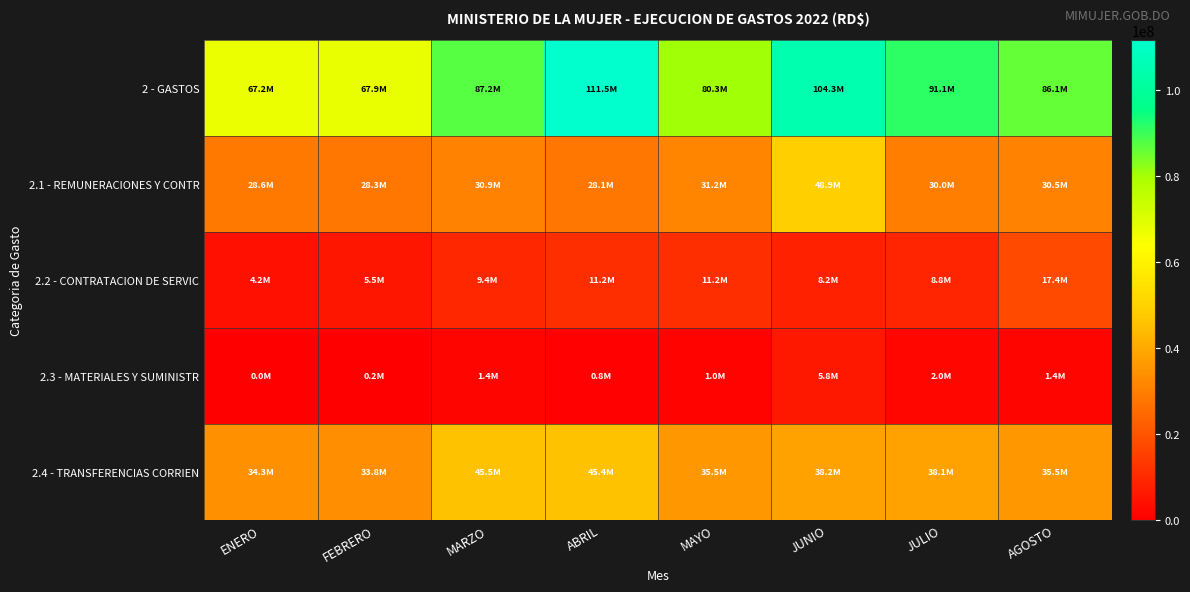

Which label corresponds to the largest value in the chart?

ABRIL